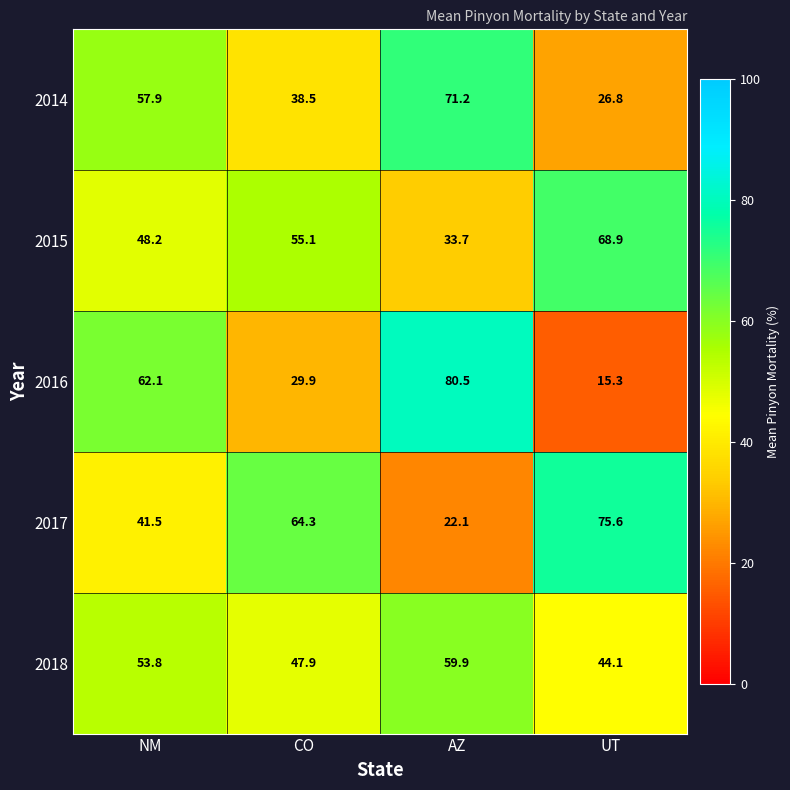

What is the smallest value displayed?

15.3